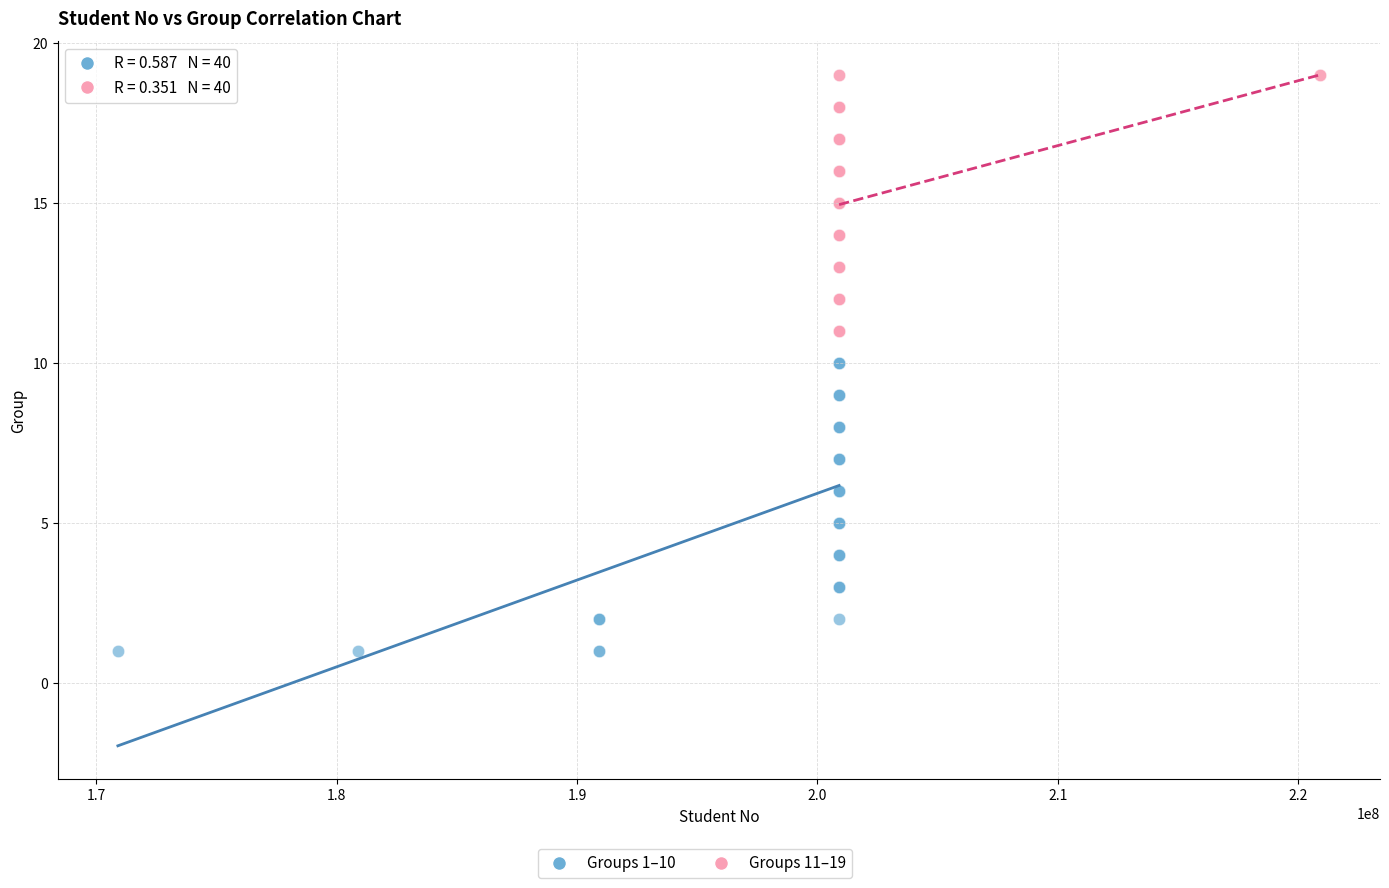

Which series reaches the minimum Y coordinate?

Groups 1–10